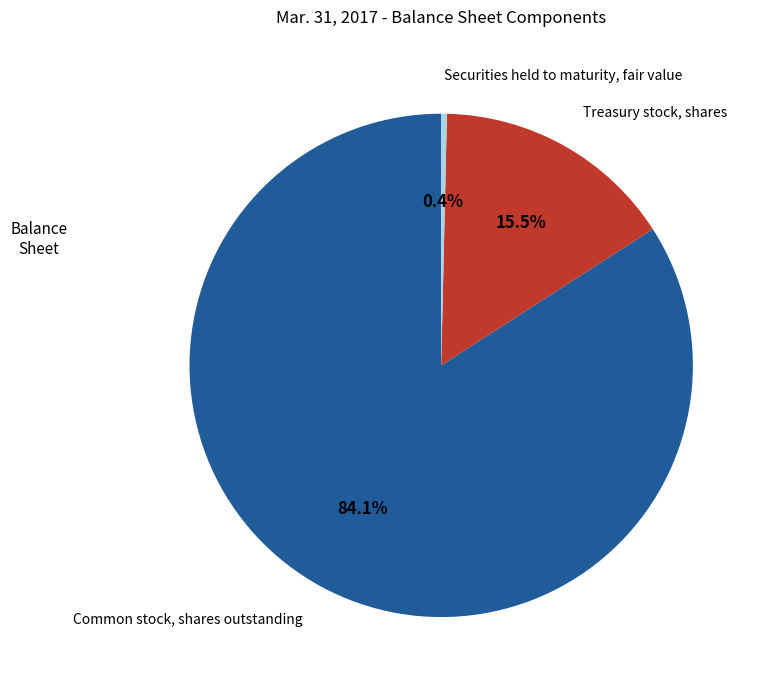

Rank the categories by value from highest to lowest.

Common stock, shares outstanding, Treasury stock, shares, Securities held to maturity, fair value